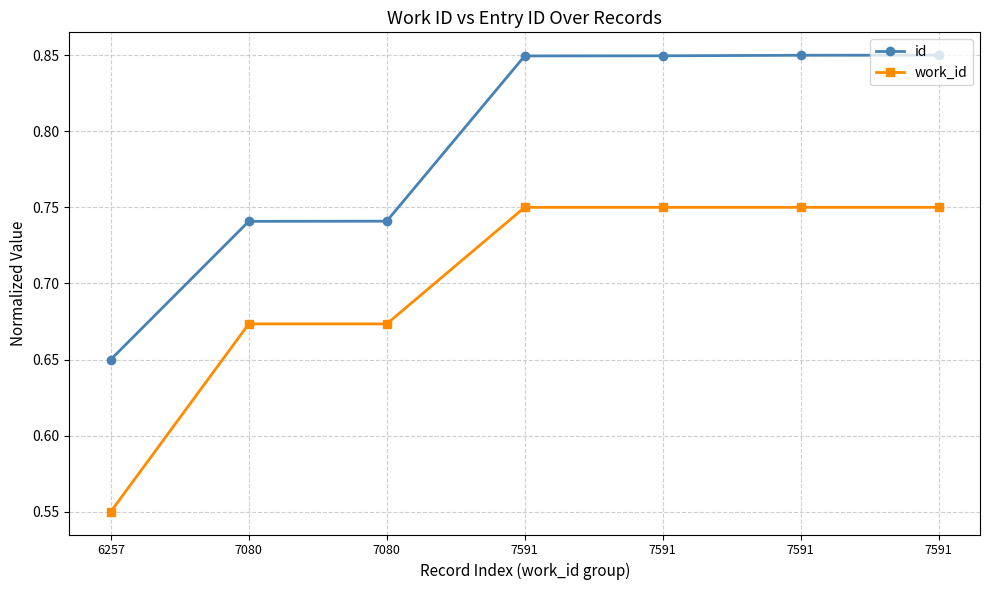

True or false: work_id has more than 1 points higher than both neighbors.

False